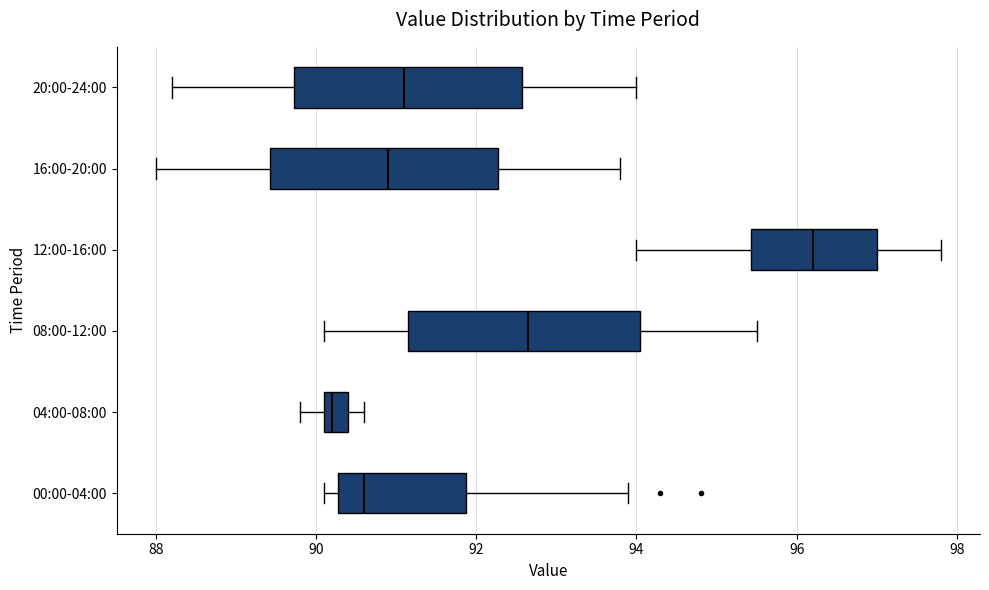

Which box has the furthest to the right median line?

12:00-16:00